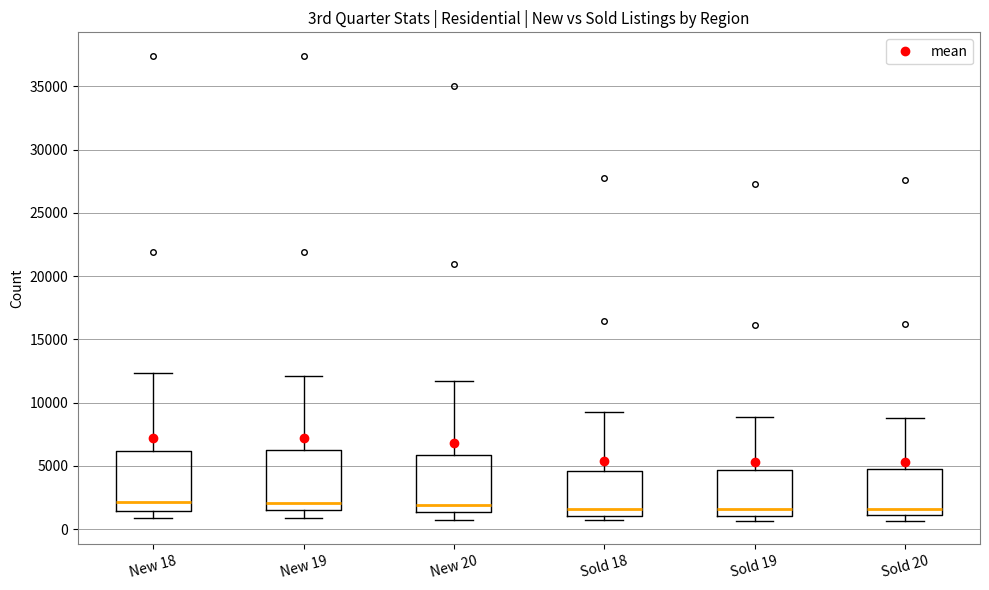

Reading left to right, transcribe this box plot: for each box, give where its median line is, the range the box spans, and where its two whiskers end, as read against the y-axis. The values are not printed on the chart, so give them approximately, as read against the axis.

New 18: median 2000, box 1500 to 6000, whiskers 1000 to 12500
New 19: median 2000, box 1500 to 6500, whiskers 1000 to 12000
New 20: median 2000, box 1500 to 6000, whiskers 1000 to 11500
Sold 18: median 1500, box 1000 to 4500, whiskers 500 to 9500
Sold 19: median 1500, box 1000 to 4500, whiskers 500 to 9000
Sold 20: median 1500, box 1000 to 4500, whiskers 500 to 9000